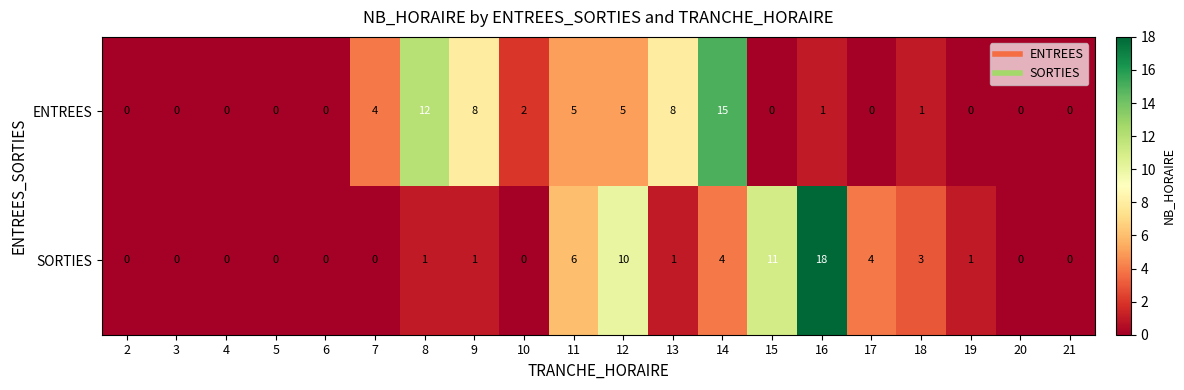

At which category does the chart reach its peak across all series?

16